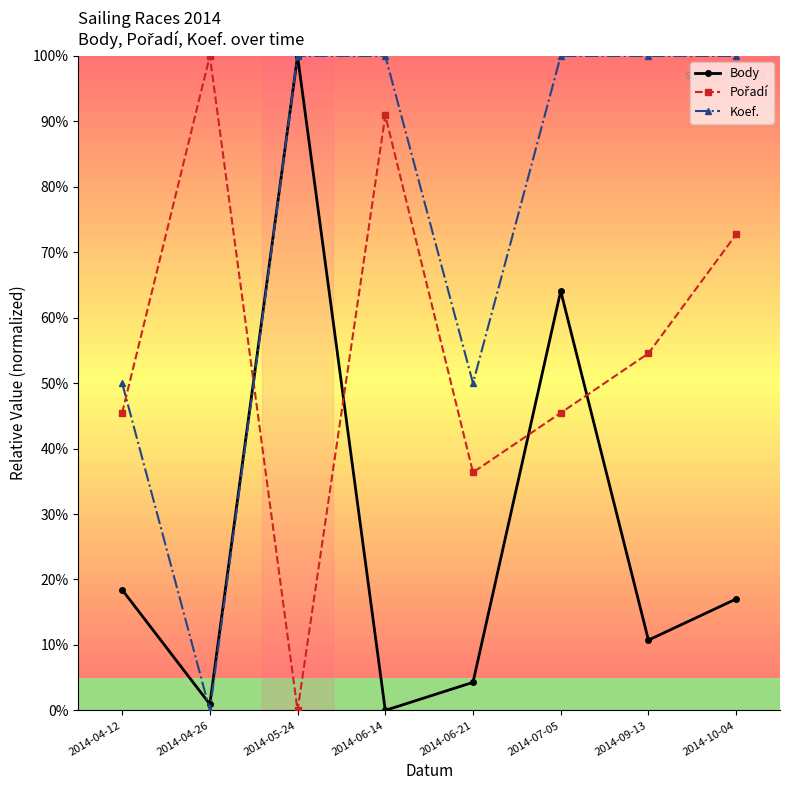

Is this an area chart (filled region under the line)?

No